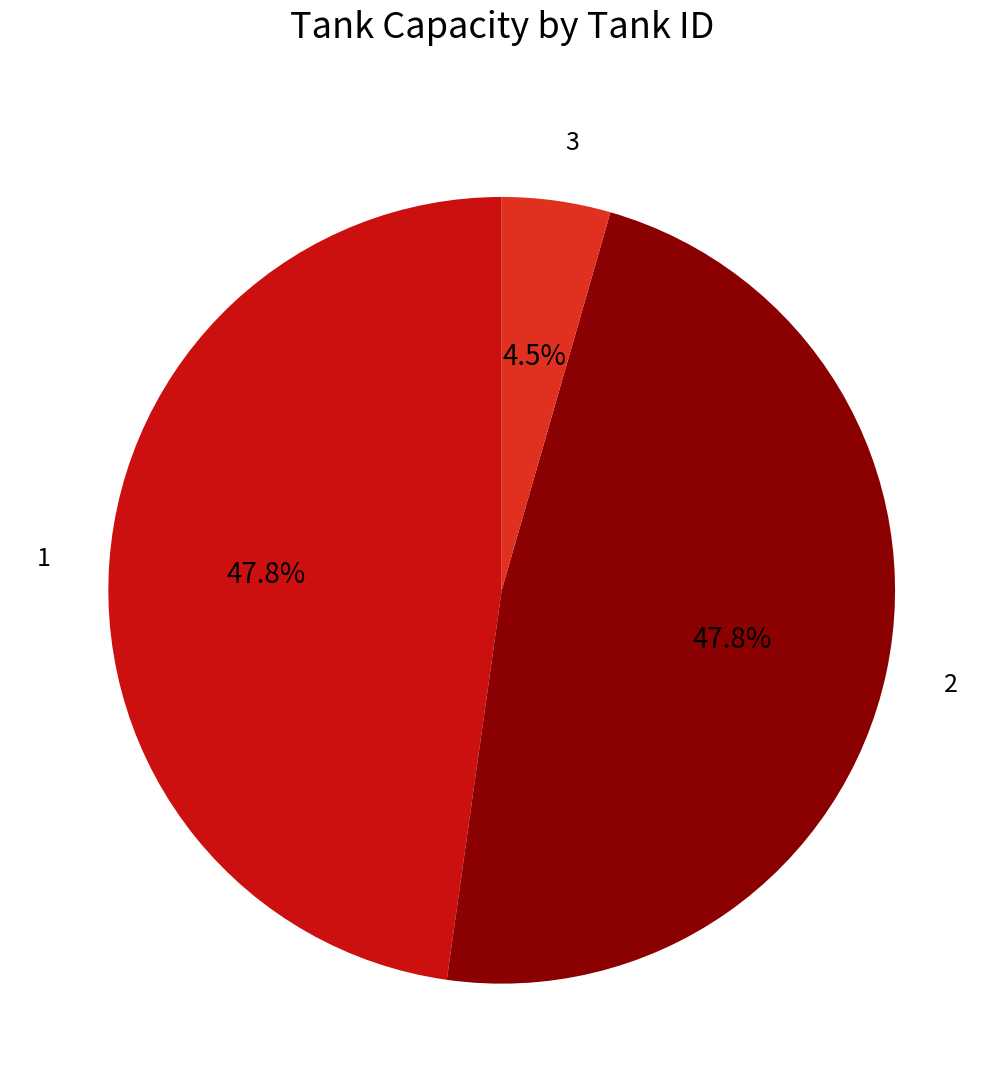

To the nearest percent, what is the difference between the largest and smallest slice percentages?

43%